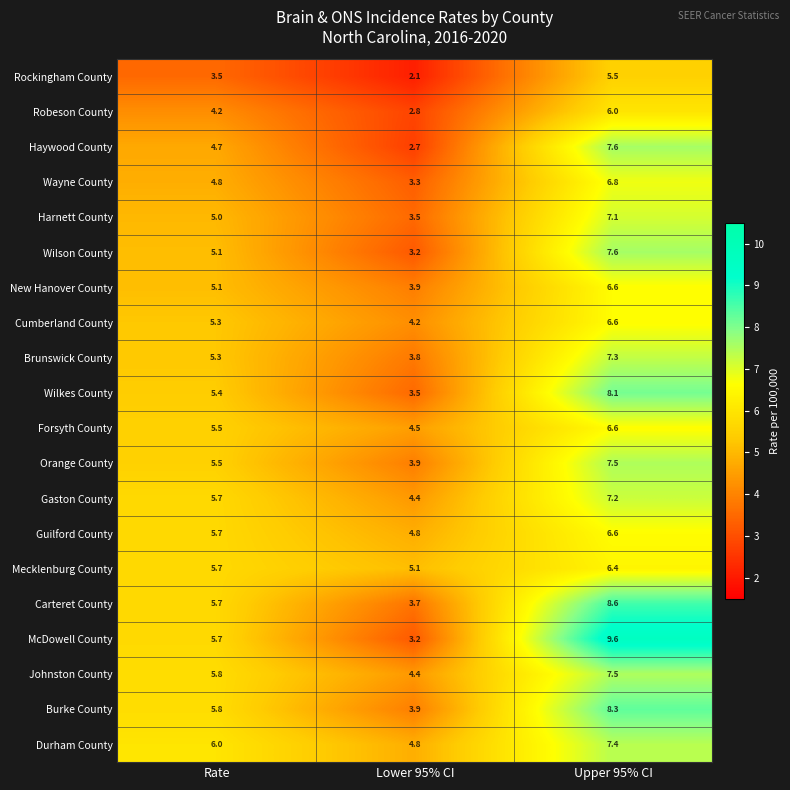

Rank the categories by Cumberland County value from lowest to highest.

Lower 95% CI, Rate, Upper 95% CI